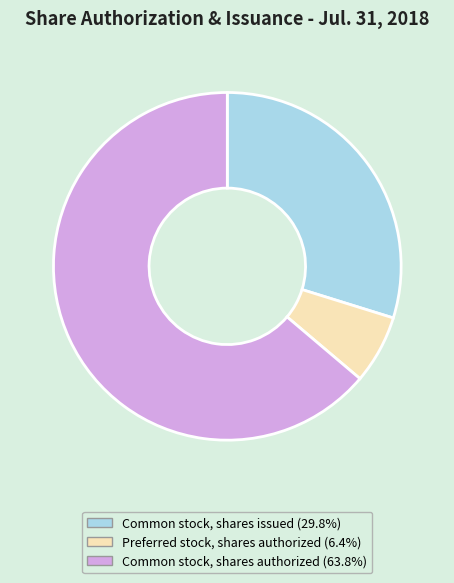

Rank the categories by value from highest to lowest.

Common stock, shares authorized, Common stock, shares issued, Preferred stock, shares authorized